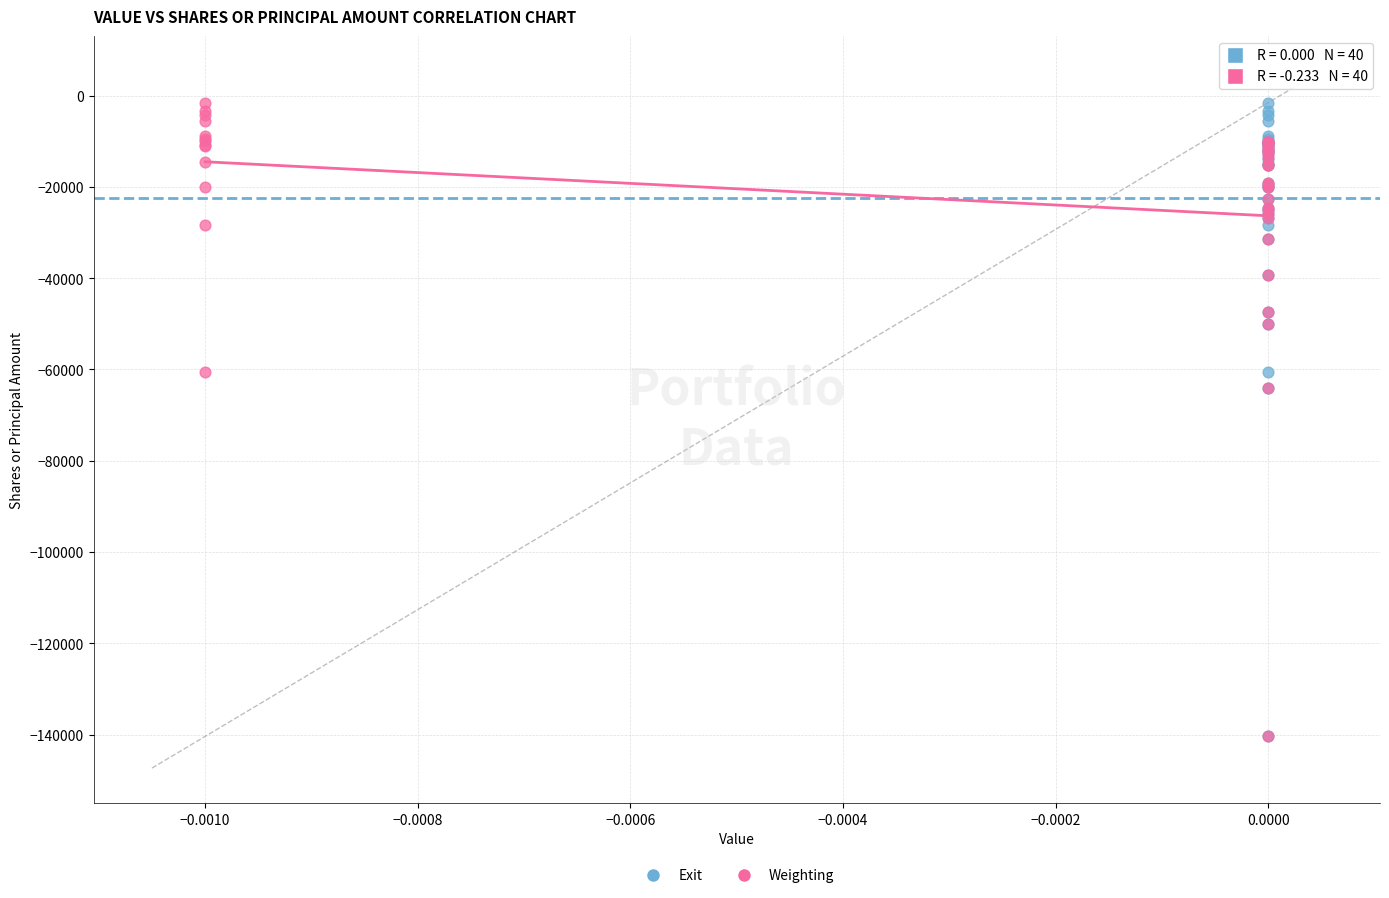

What are all the series names shown in the legend?

Exit, Weighting